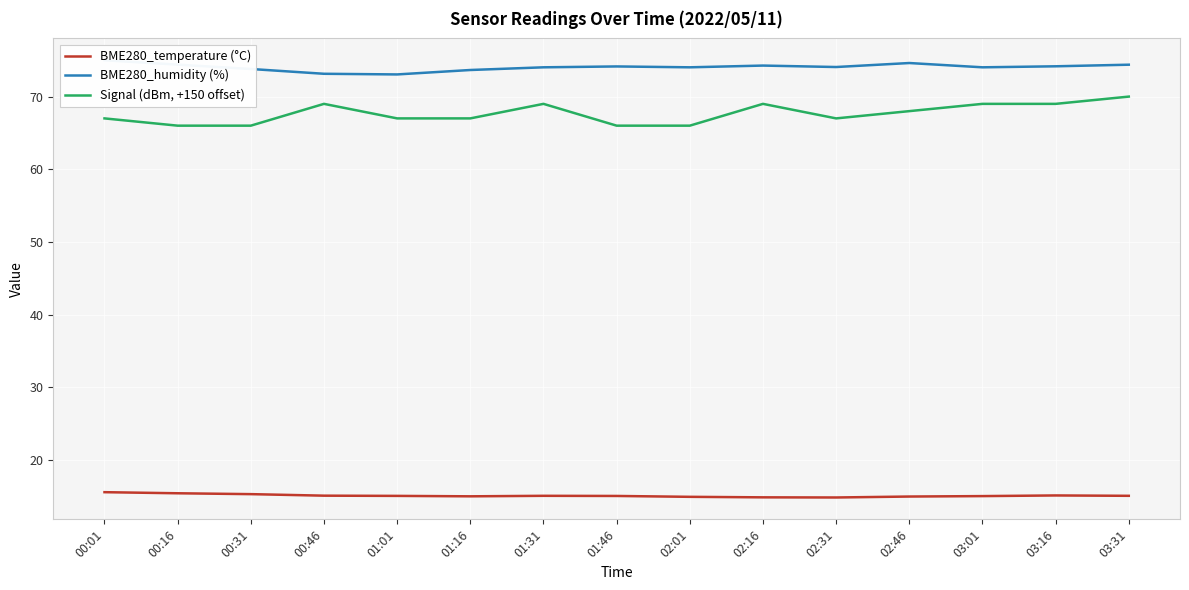

What is the difference between the Signal (dBm, +150 offset) values at 02:46 and 00:46?

1.0